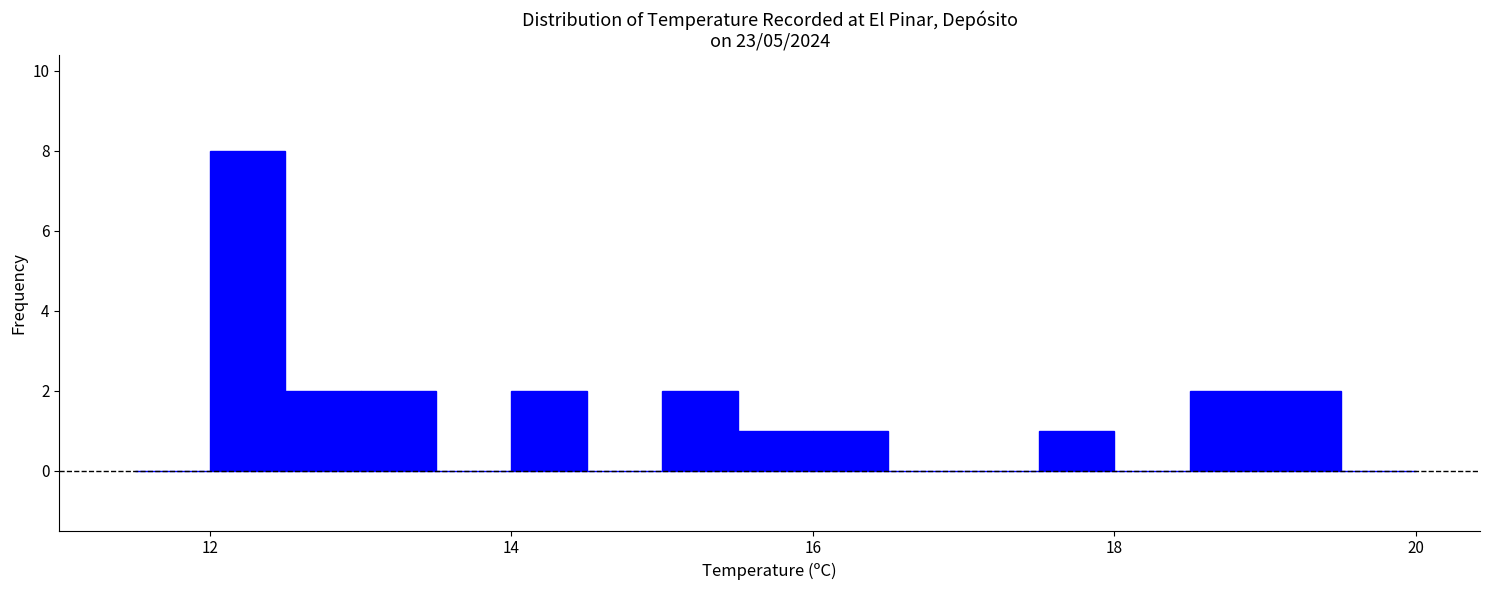

Around what value on the x-axis is the tallest bar? Give the approximate position of its centre, as read against the axis.

12.2